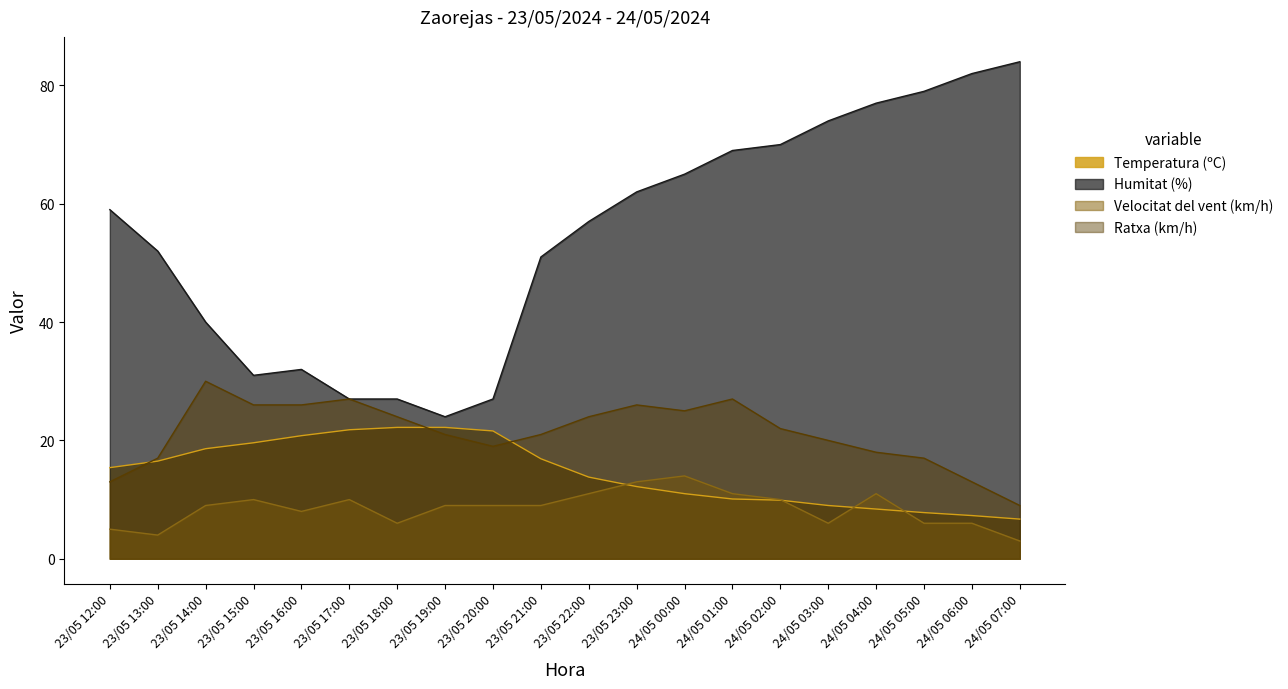

At how many categories does at least one series exceed 51?

12